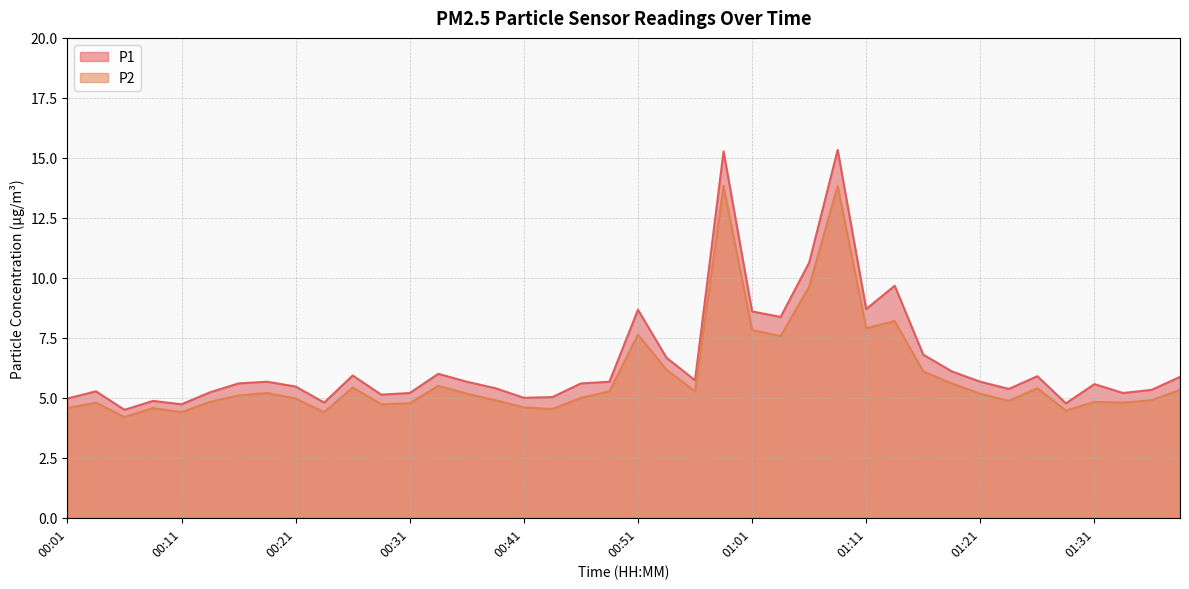

Where is the first local minimum for P2?

00:07